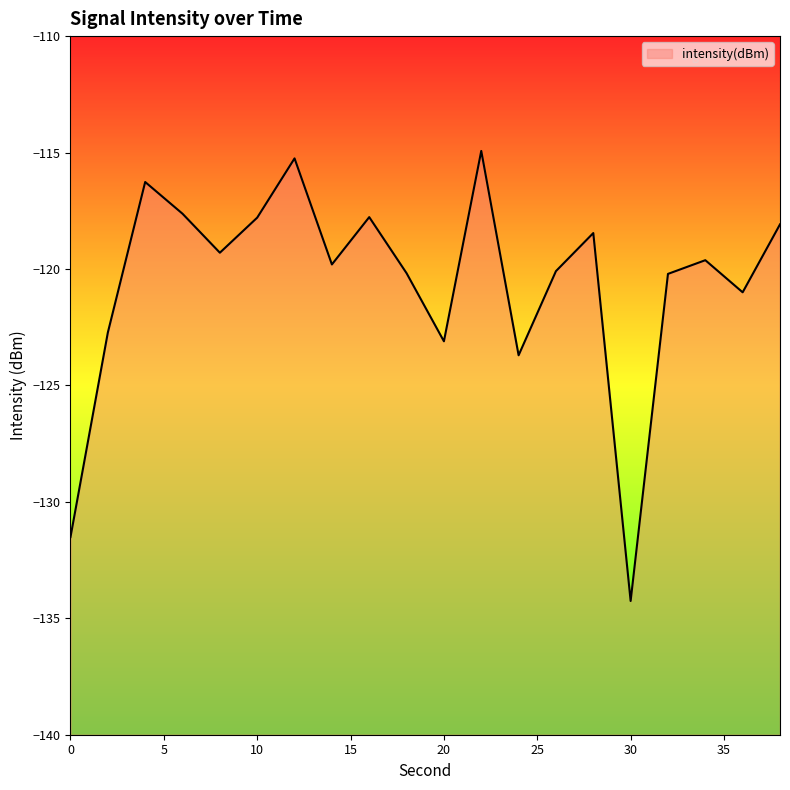

How many data points are less than -119?

12